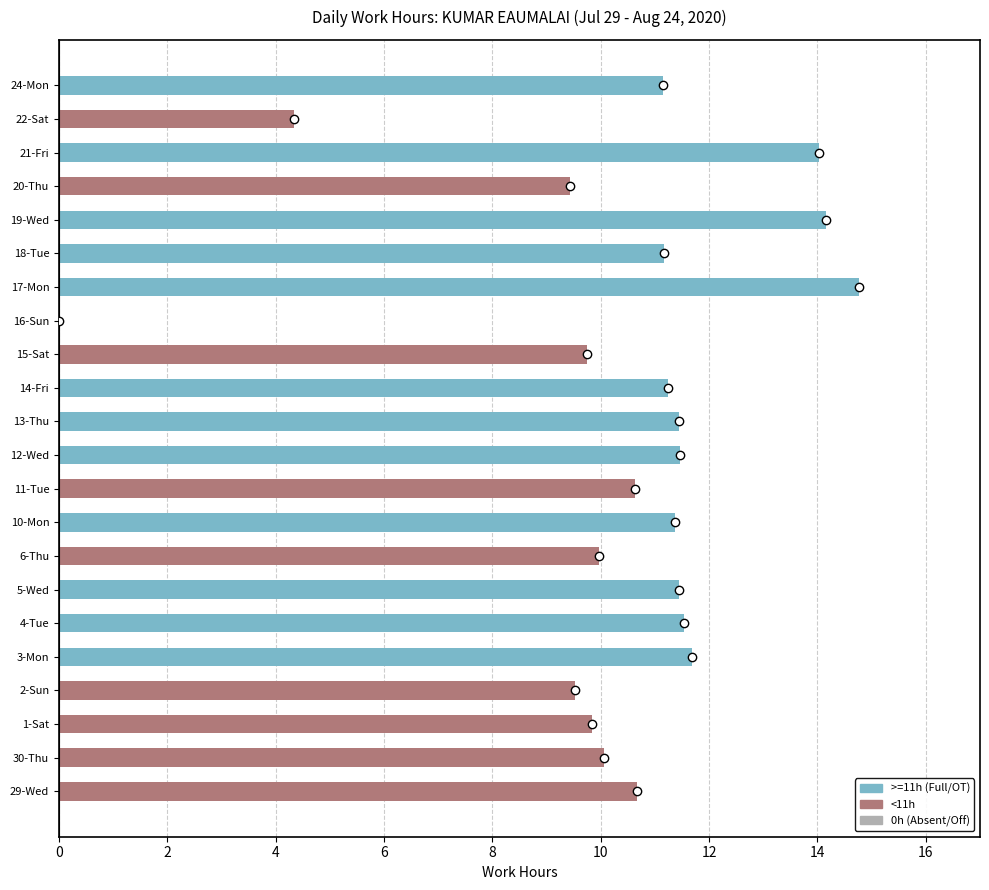

Between 19-Wed and 5-Wed, which is larger?

19-Wed